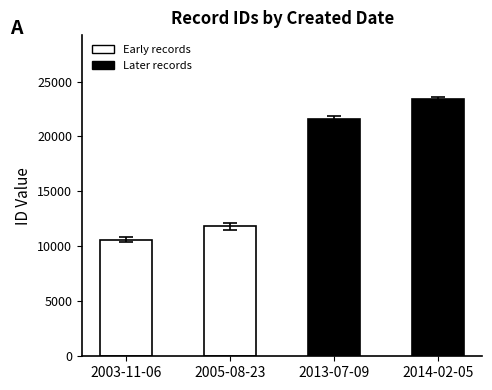

How many series are shown in this chart?

1